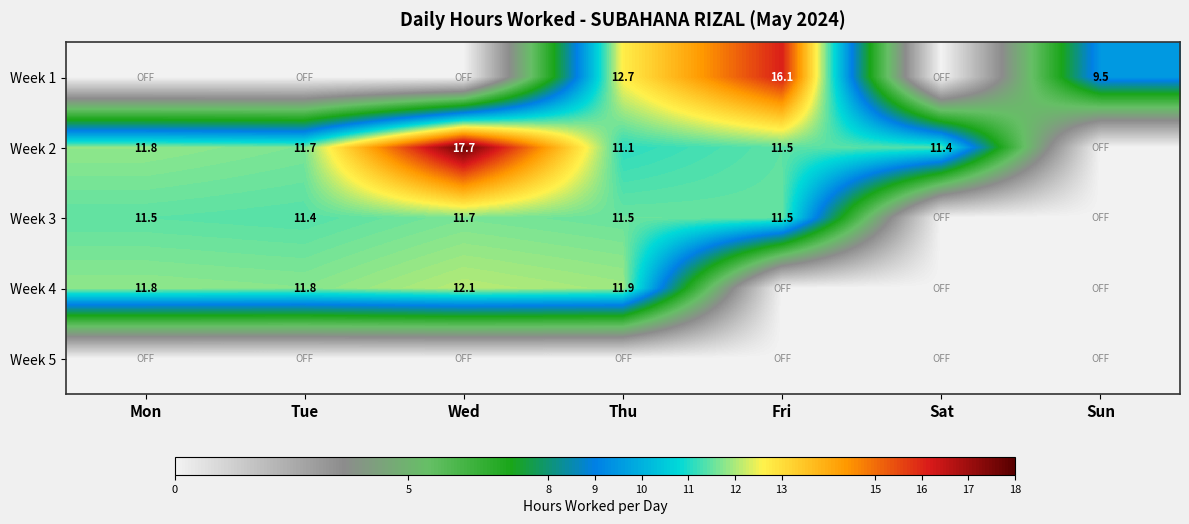

True or false: Week 1 has a value of 12.7 at Thu.

True